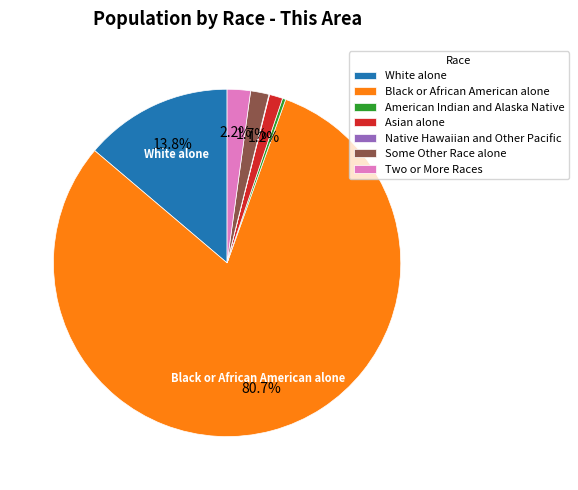

What percentage is NOT represented by Two or More Races?

97.8%